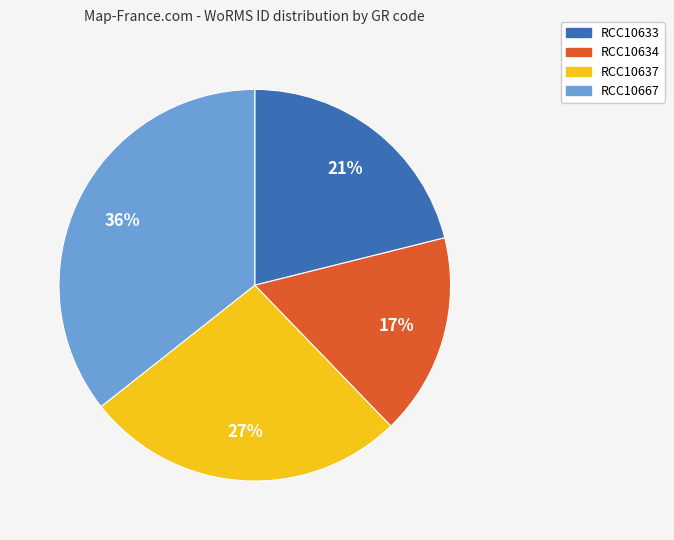

To the nearest percent, what is the difference between the largest and smallest slice percentages?

19%